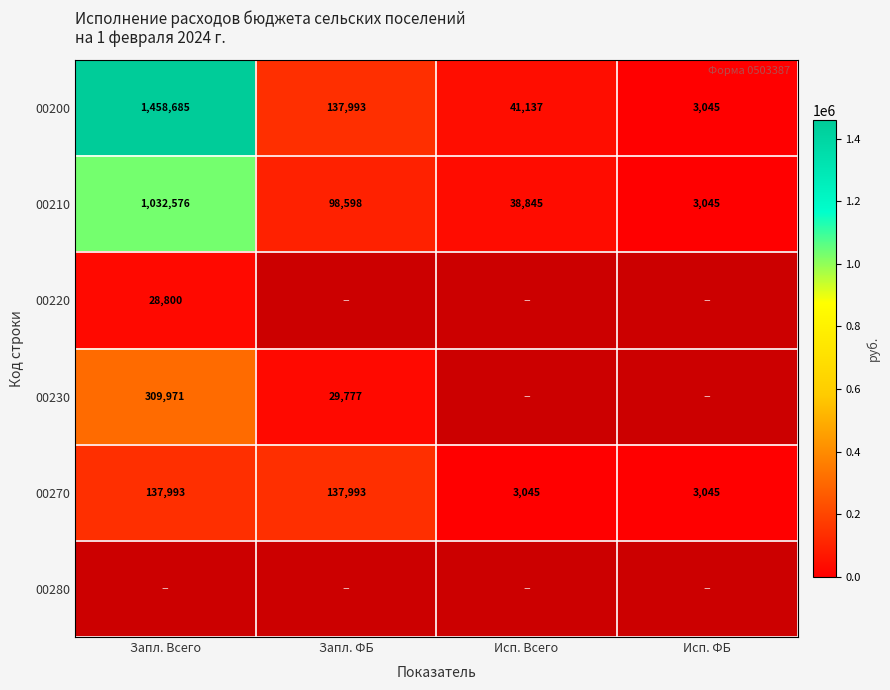

The 00220 series shows 39950 at Запл. Всего. True or false?

False